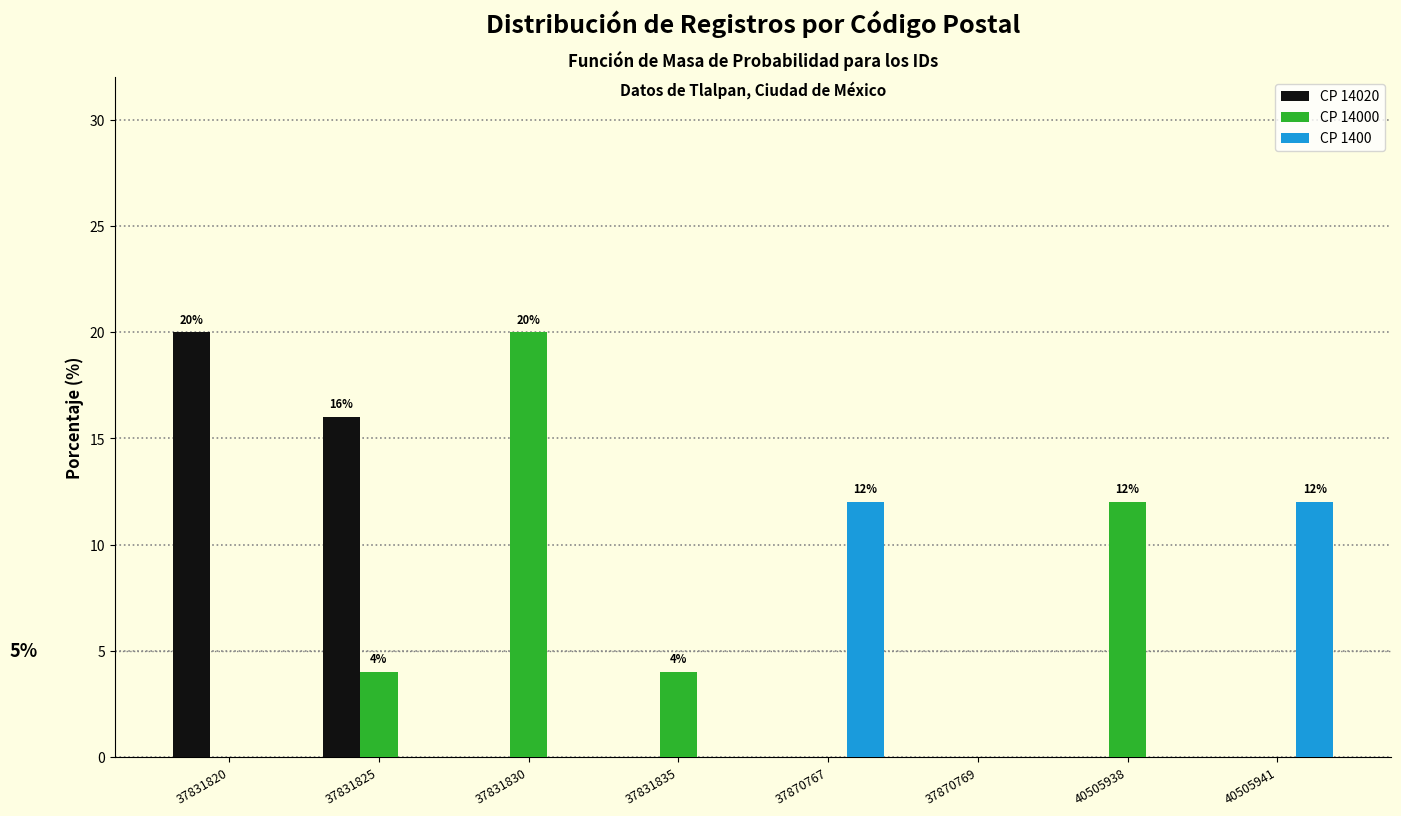

Reading left to right, list all the values displayed in this chart.

CP 14020: 37831820=20	37831825=16	37831830=0	37831835=0	37870767=0	37870769=0	40505938=0	40505941=0
CP 14000: 37831820=0	37831825=4	37831830=20	37831835=4	37870767=0	37870769=0	40505938=12	40505941=0
CP 1400: 37831820=0	37831825=0	37831830=0	37831835=0	37870767=12	37870769=0	40505938=0	40505941=12